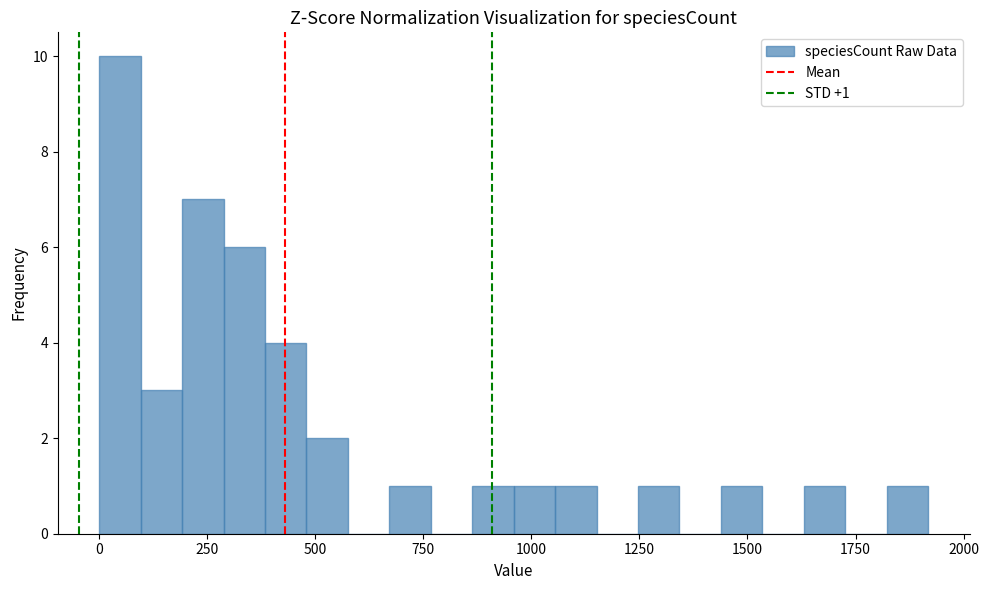

Around what value on the x-axis is the tallest bar? Give the approximate position of its centre, as read against the axis.

50